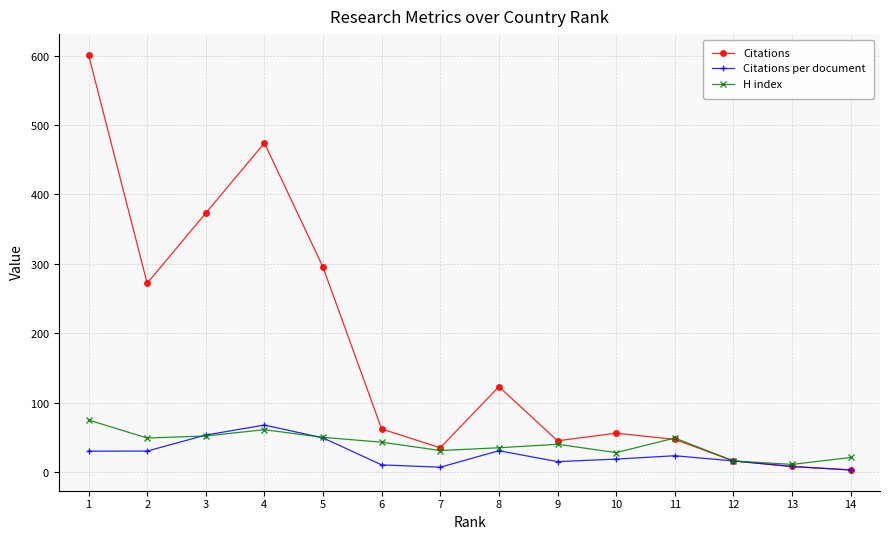

The value of H index at 3 is 52.0. True or false?

True